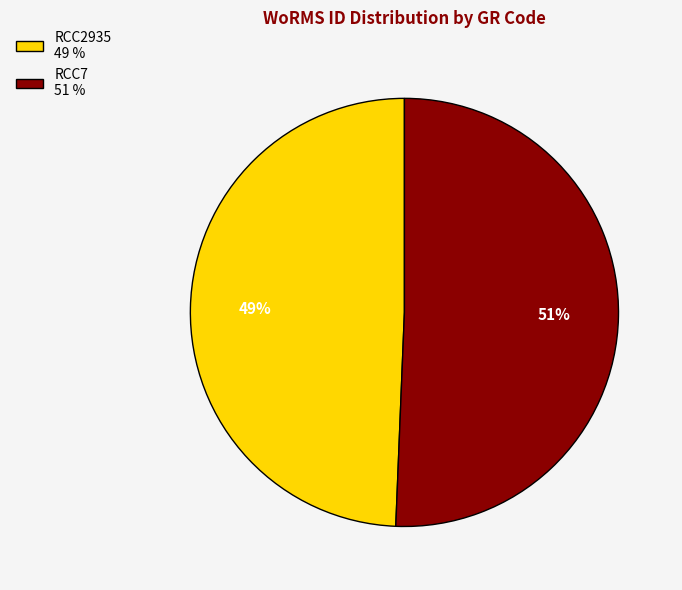

What is the largest slice in the pie chart?

RCC7